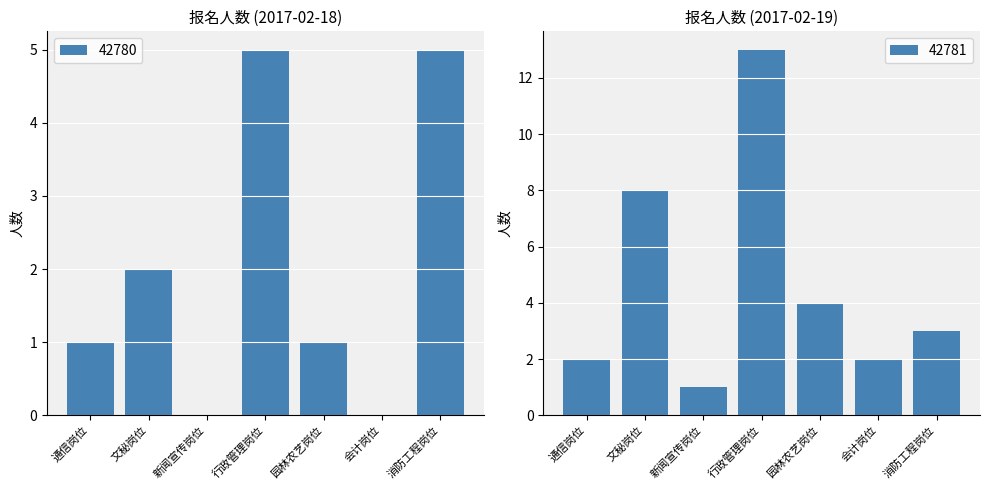

The value of 42780 at 会计岗位 is 0. True or false?

True